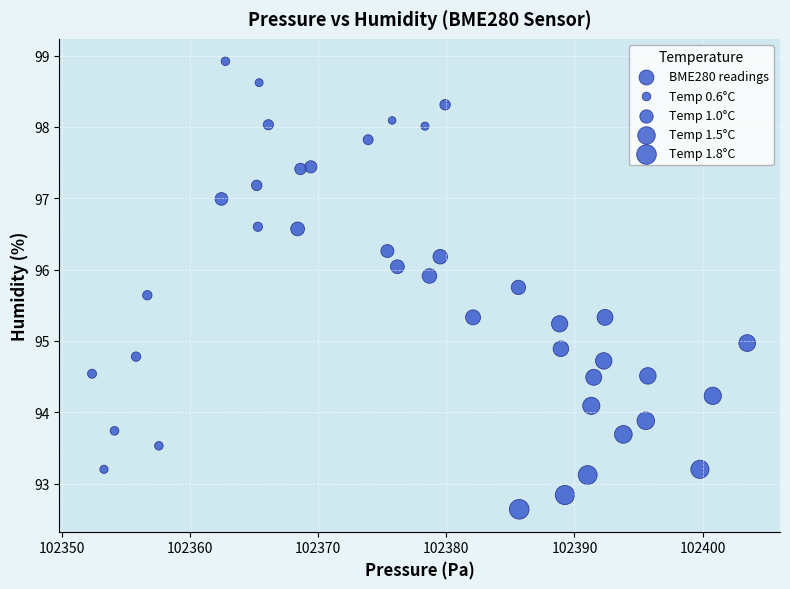

What is the range of X values (max minus min)?

51.1